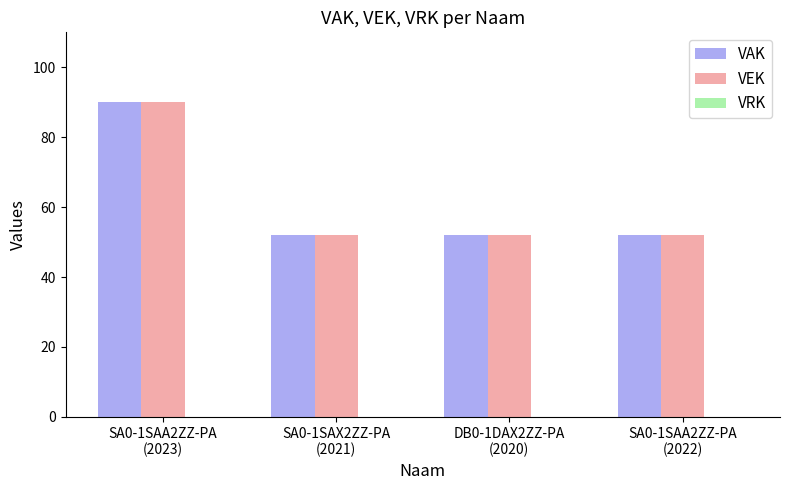

What is the sum of all VAK values?

246